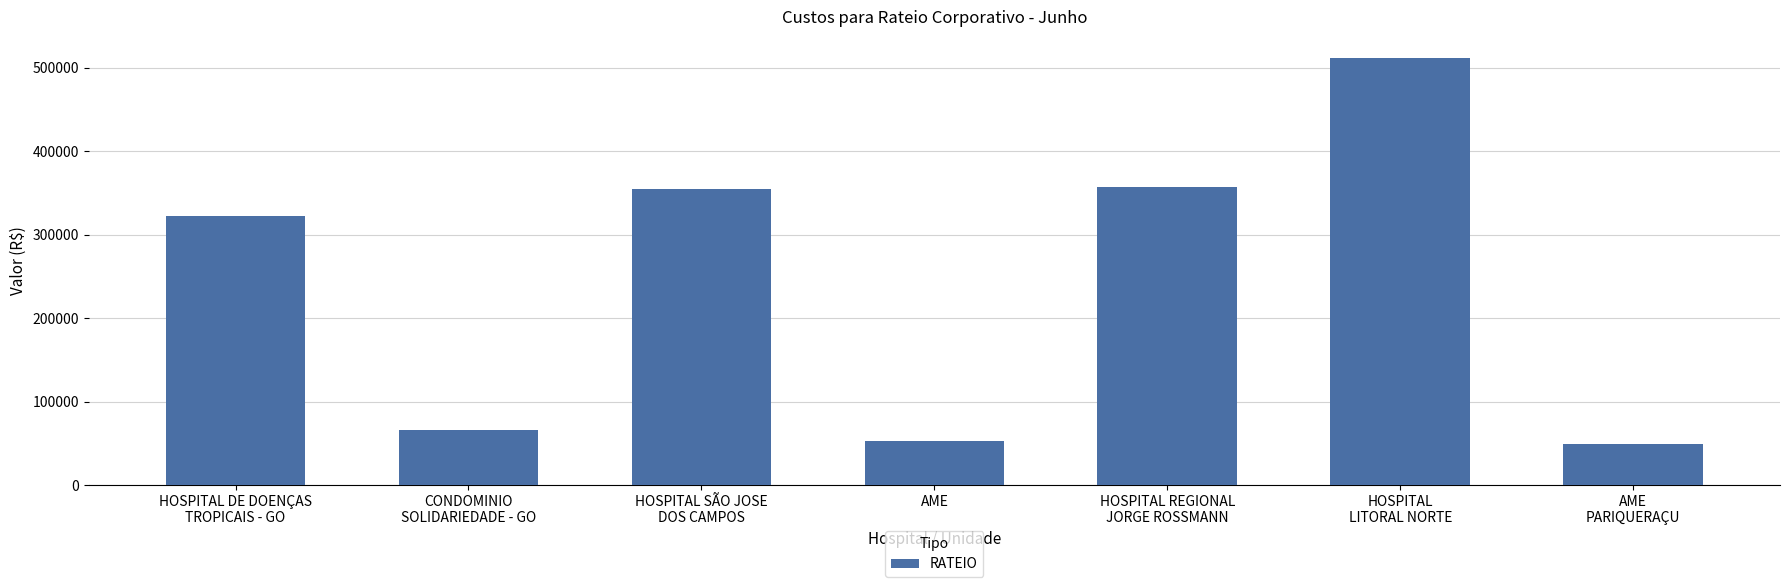

What is the label of the 2nd bar from the right?

HOSPITAL
LITORAL NORTE